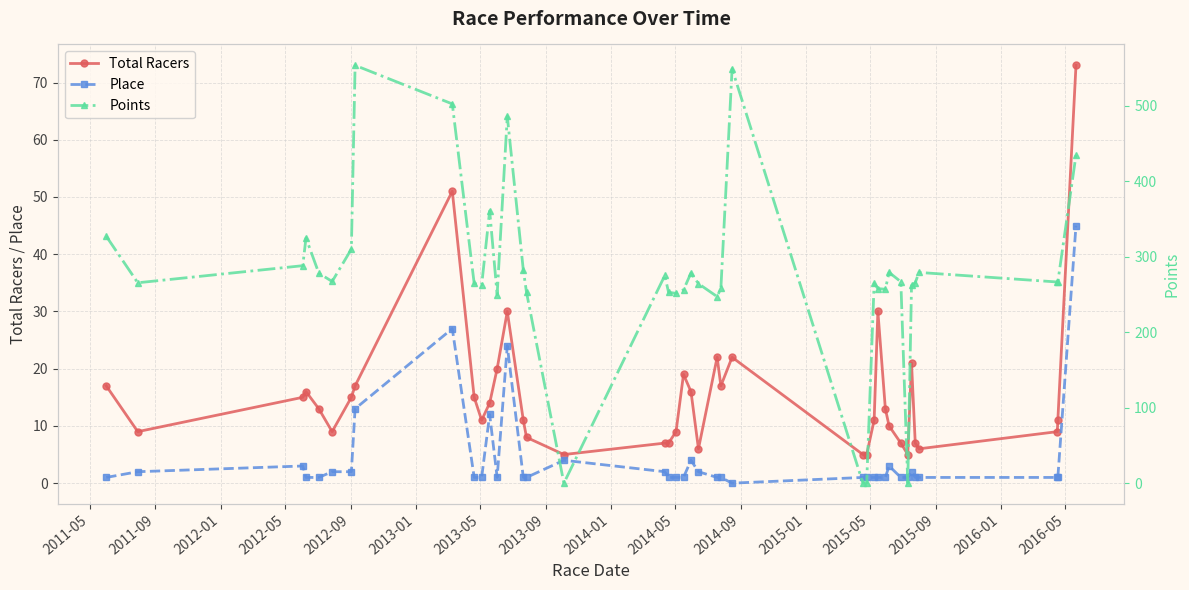

What is the highest value of the Place series?

45